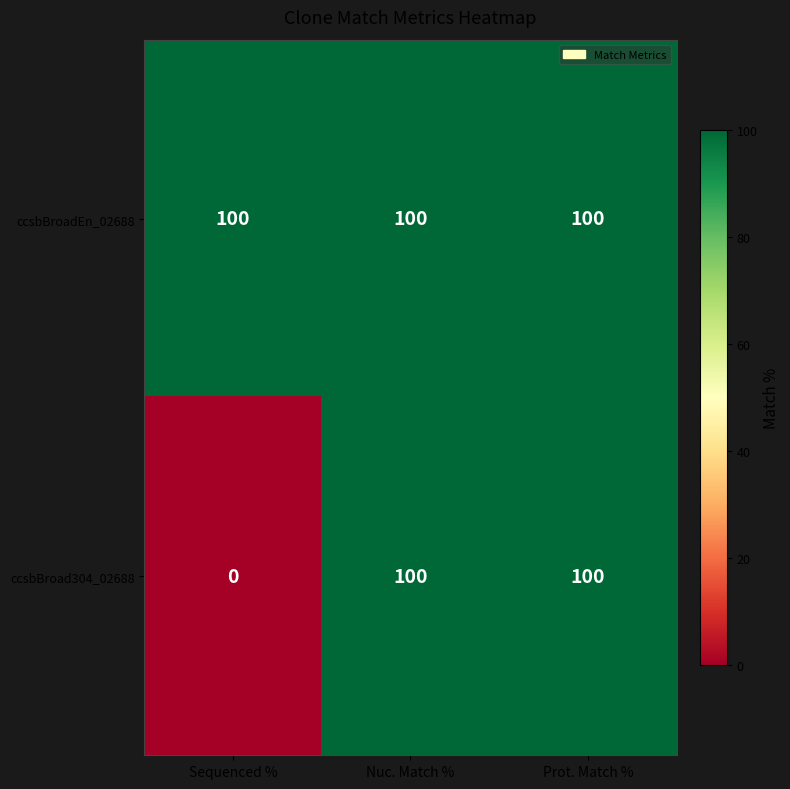

True or false: ccsbBroadEn_02688 has a value of 100 at Nuc. Match %.

True